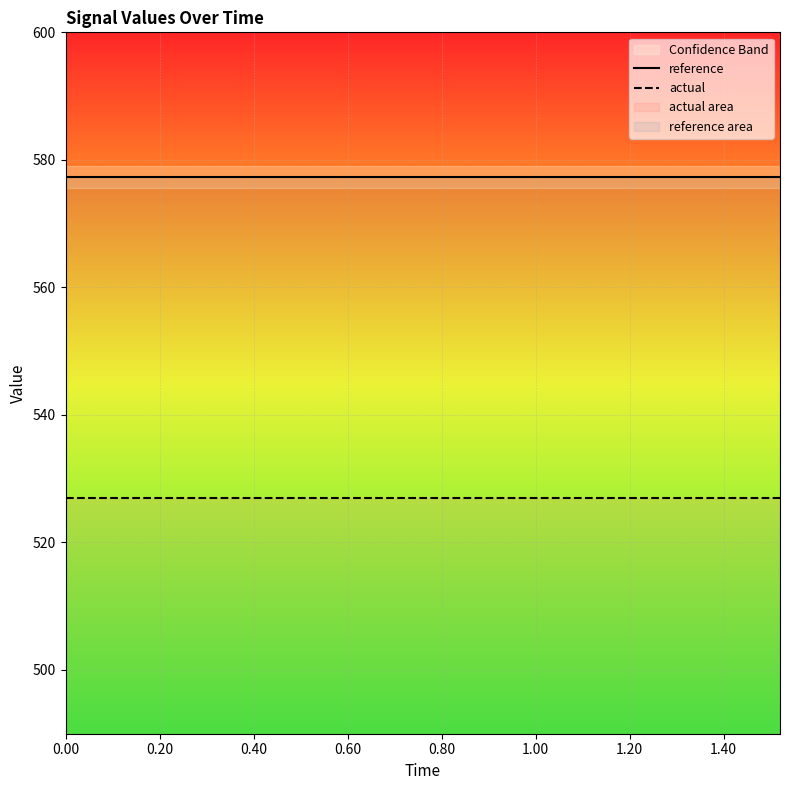

How many distinct data groups are displayed?

2